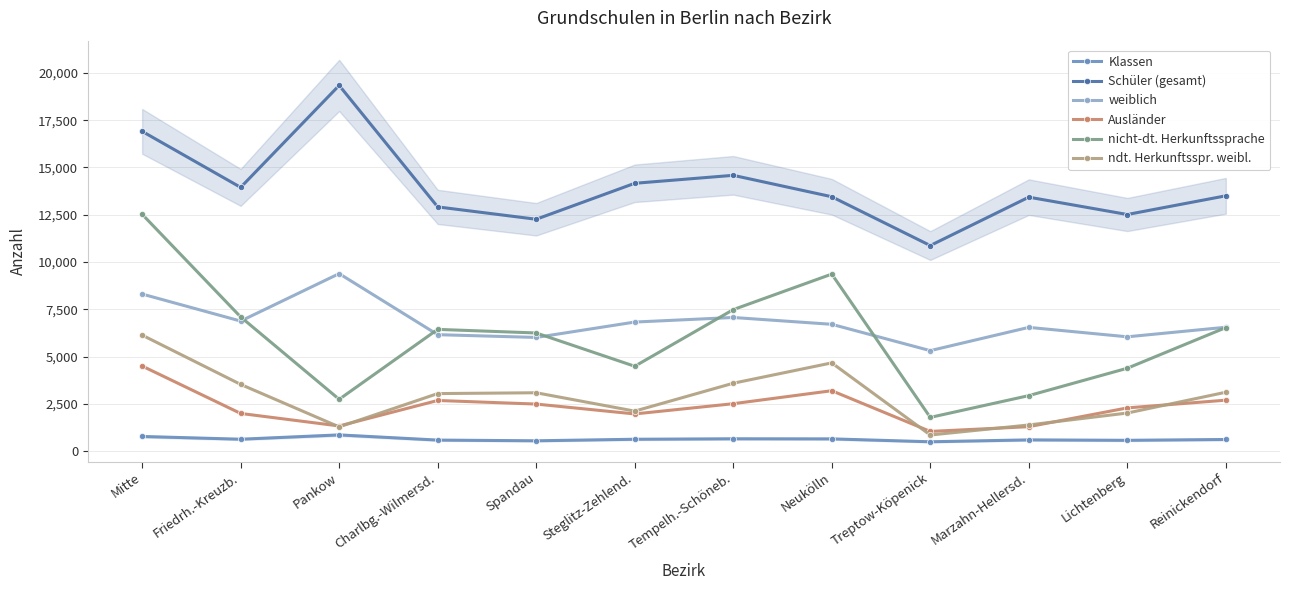

At which category is the sum across all series the highest?

Mitte